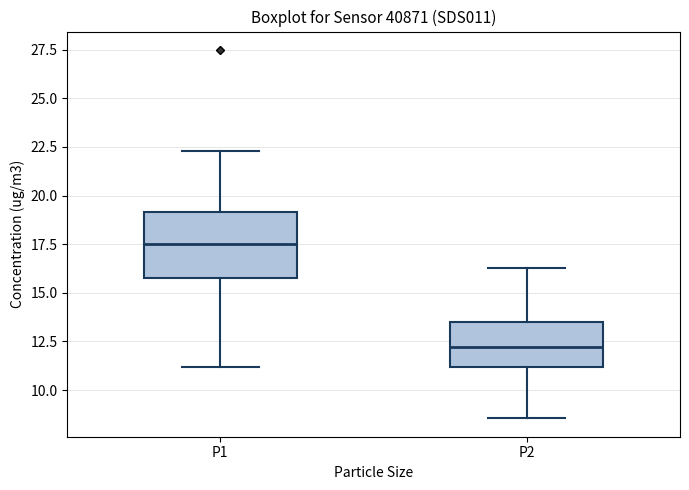

Where does the median line of the box for P1 sit on the y-axis? The values are not printed on the chart, so give them approximately, as read against the axis.

17.5